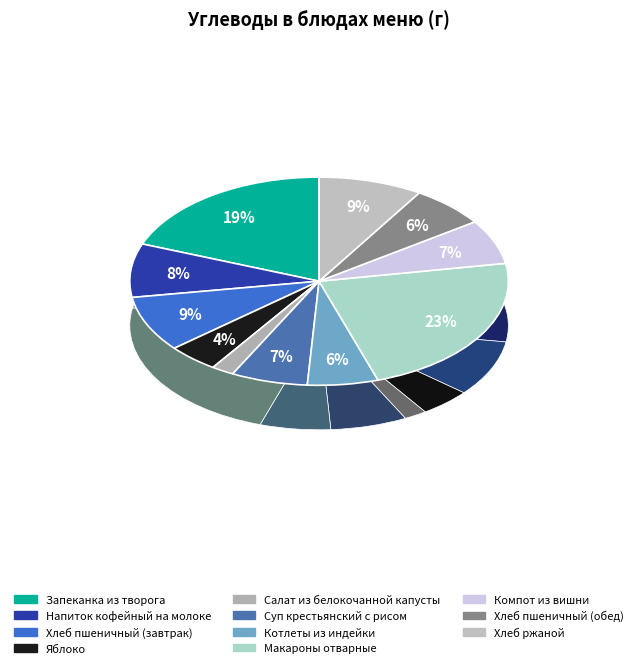

Do Хлеб пшеничный (завтрак) and Компот из вишни together represent more than half of the pie?

No